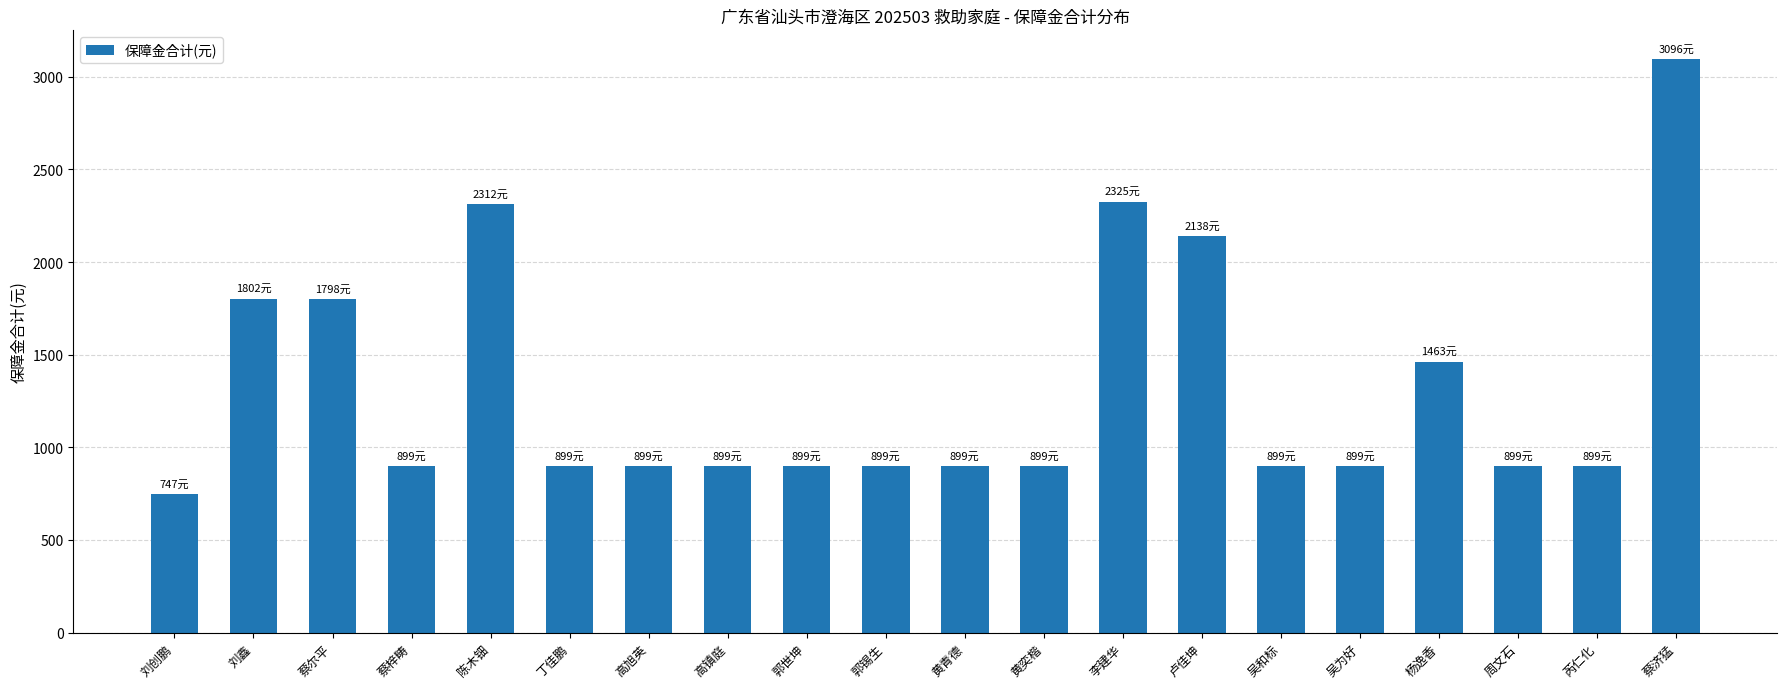

At which label does the data first exceed 899?

刘鑫